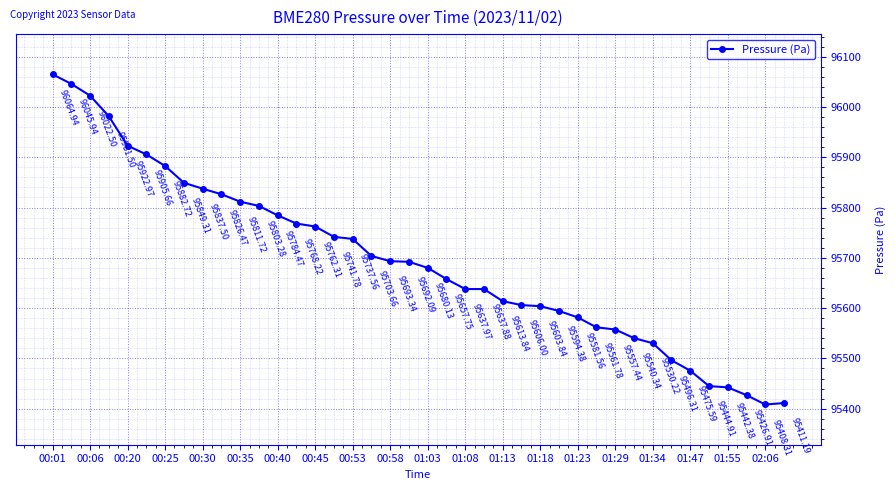

What is the difference between the maximum and minimum values?

656.6